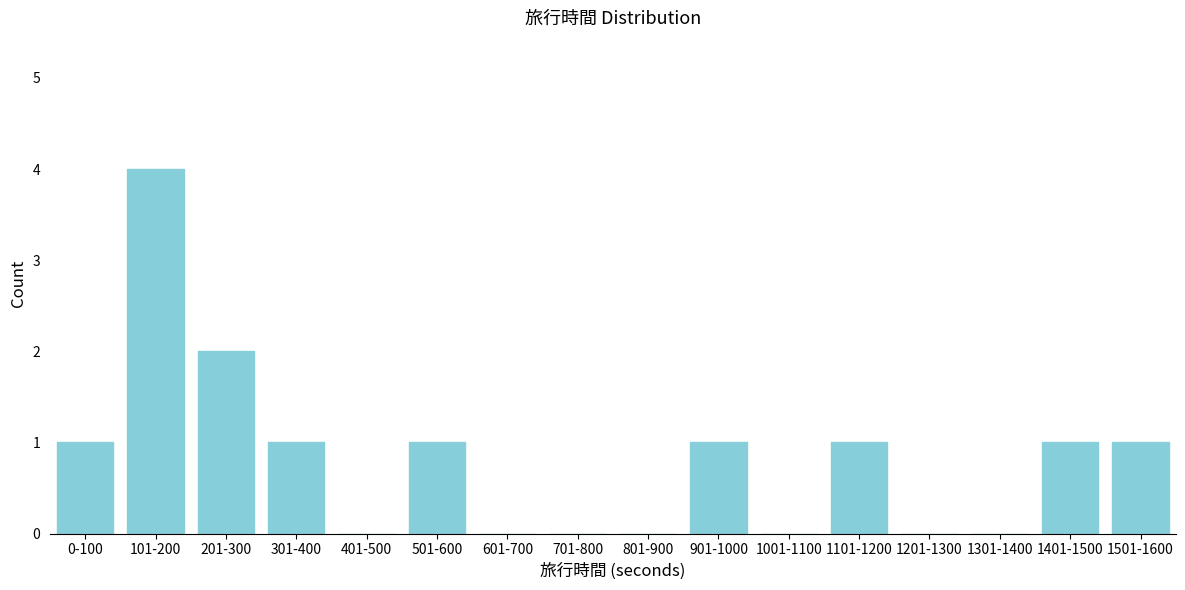

Reading left to right, extract all data points from this chart.

0-100=1	101-200=4	201-300=2	301-400=1	401-500=0	501-600=1	601-700=0	701-800=0	801-900=0	901-1000=1	1001-1100=0	1101-1200=1	1201-1300=0	1301-1400=0	1401-1500=1	1501-1600=1